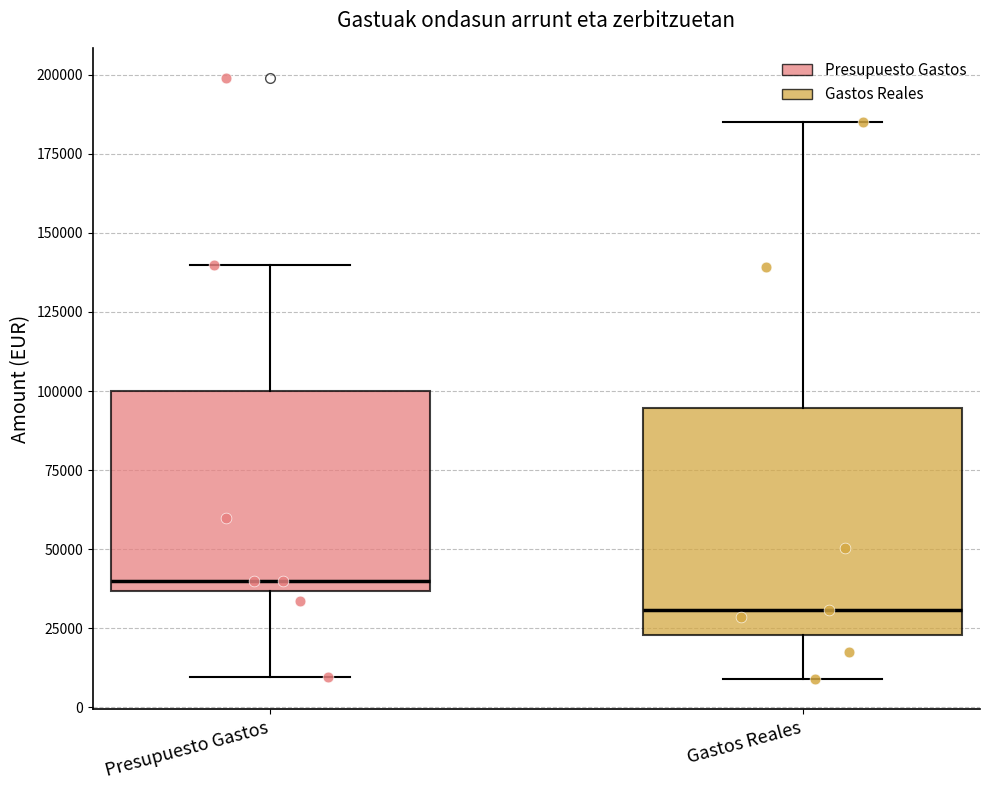

Reading left to right, read every box against the y-axis: the position of its median line, the range the box covers, and the ends of its whiskers. The values are not printed on the chart, so give them approximately, as read against the axis.

Presupuesto Gastos: median 40000, box 35000 to 100000, whiskers 10000 to 140000
Gastos Reales: median 30000, box 25000 to 95000, whiskers 10000 to 185000